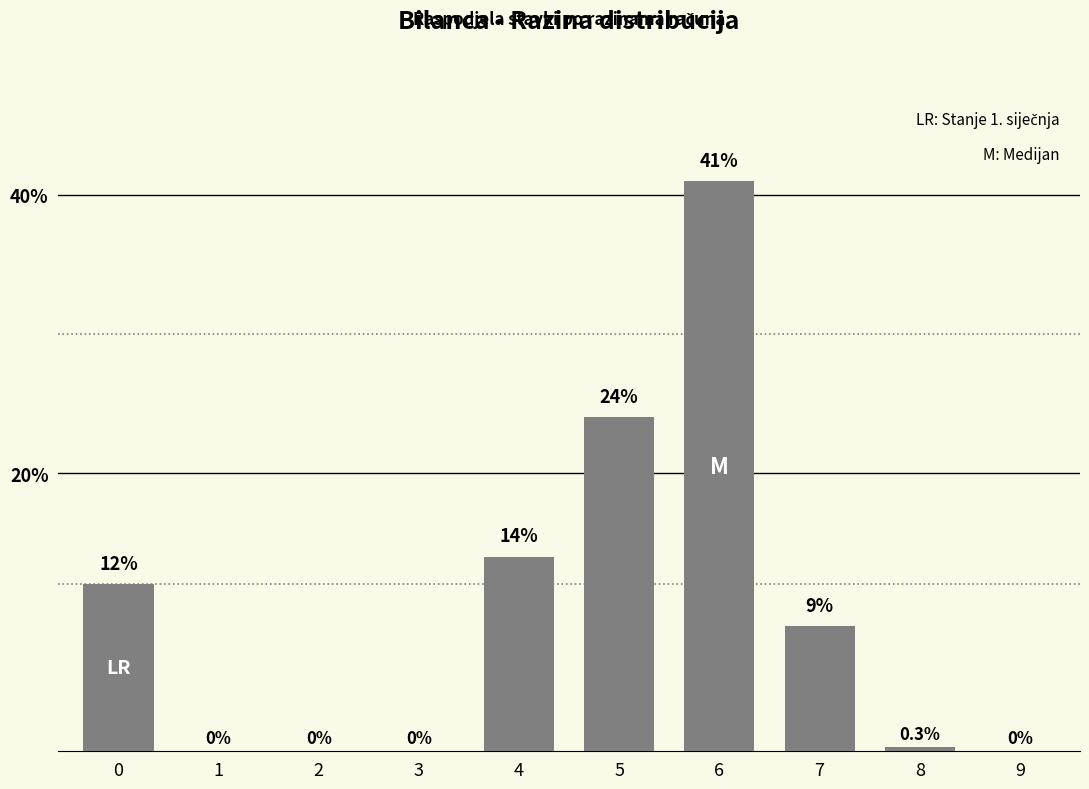

Reading left to right, list all the values displayed in this chart.

0=12.0	1=0.0	2=0.0	3=0.0	4=14.0	5=24.0	6=41.0	7=9.0	8=0.3	9=0.0